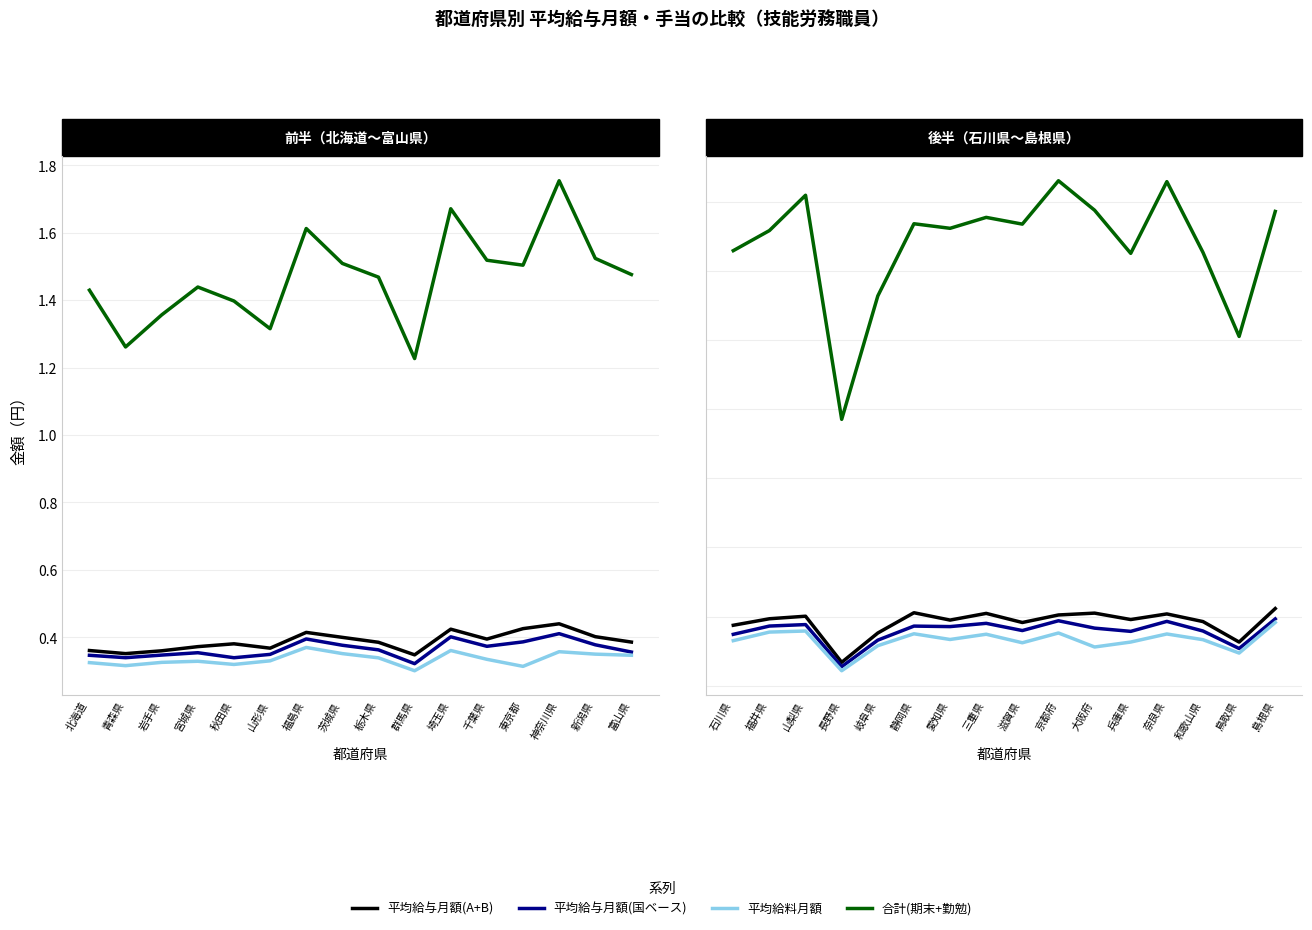

How many data points in 平均給与月額(A+B) are less than 394011?

8